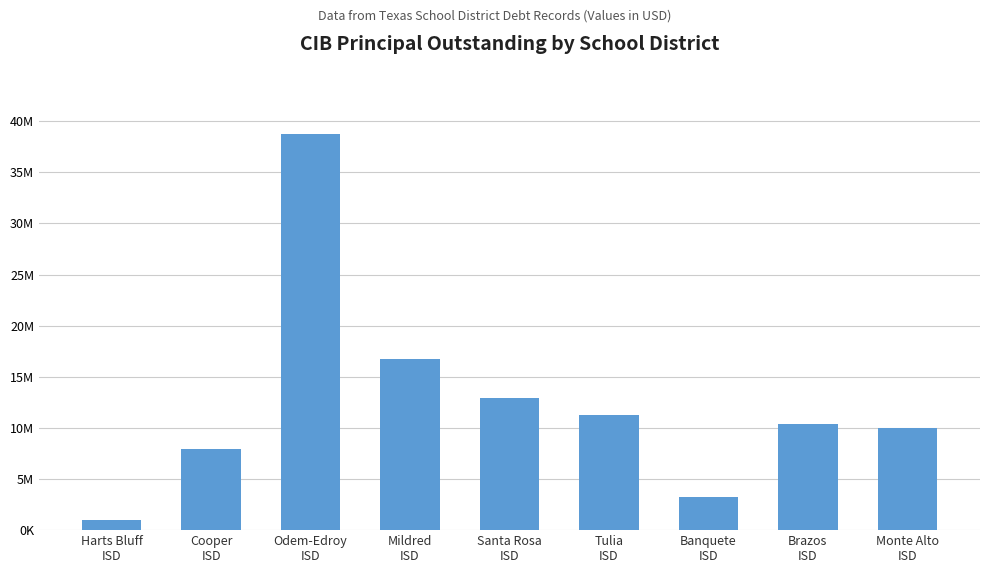

Reading left to right, what are all the values shown in this chart?

998000	7900000	38705000	16700000	12935000	11250000	3218000	10390000	9985000